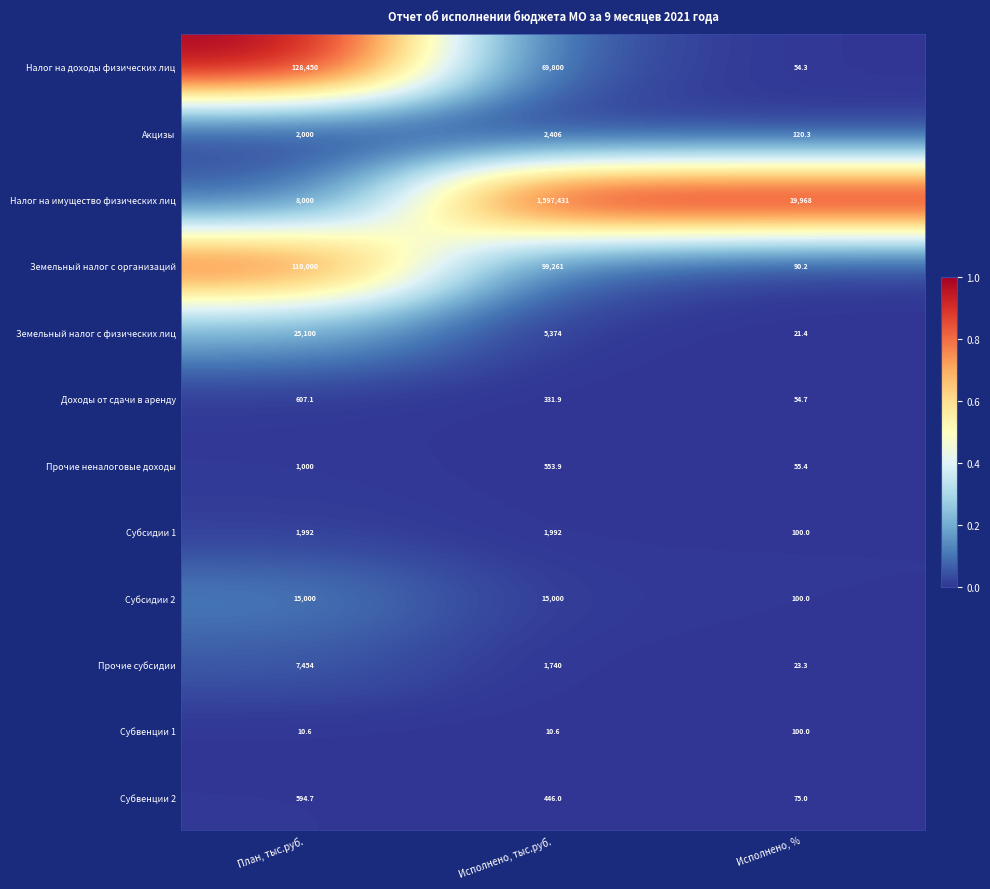

Which label corresponds to the largest value in the chart?

Исполнено, тыс.руб.